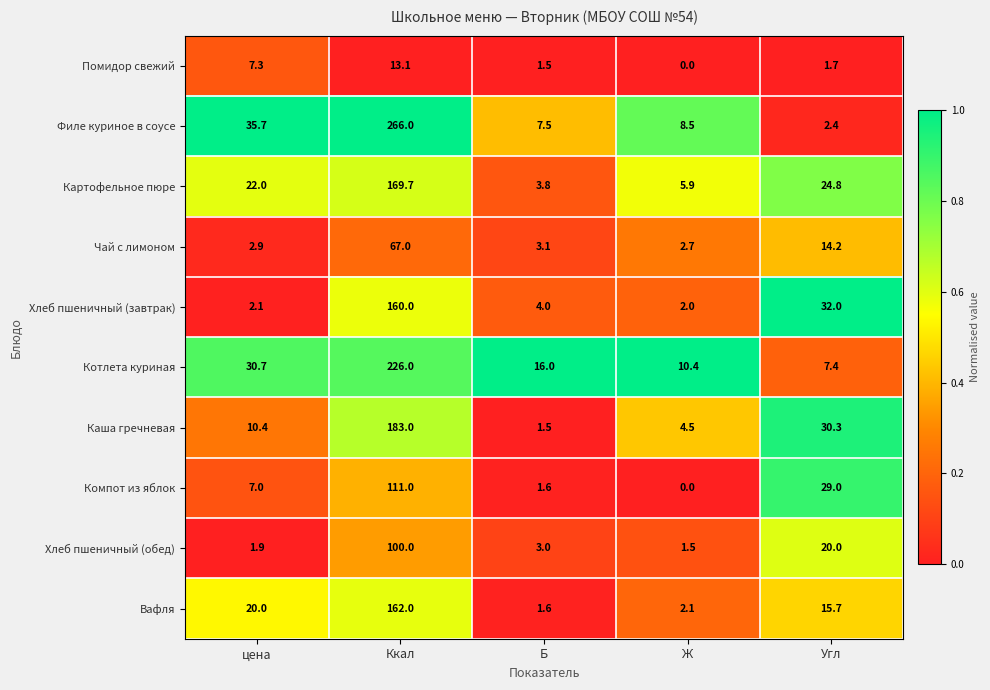

What is the difference between the highest and lowest values at цена?

33.8